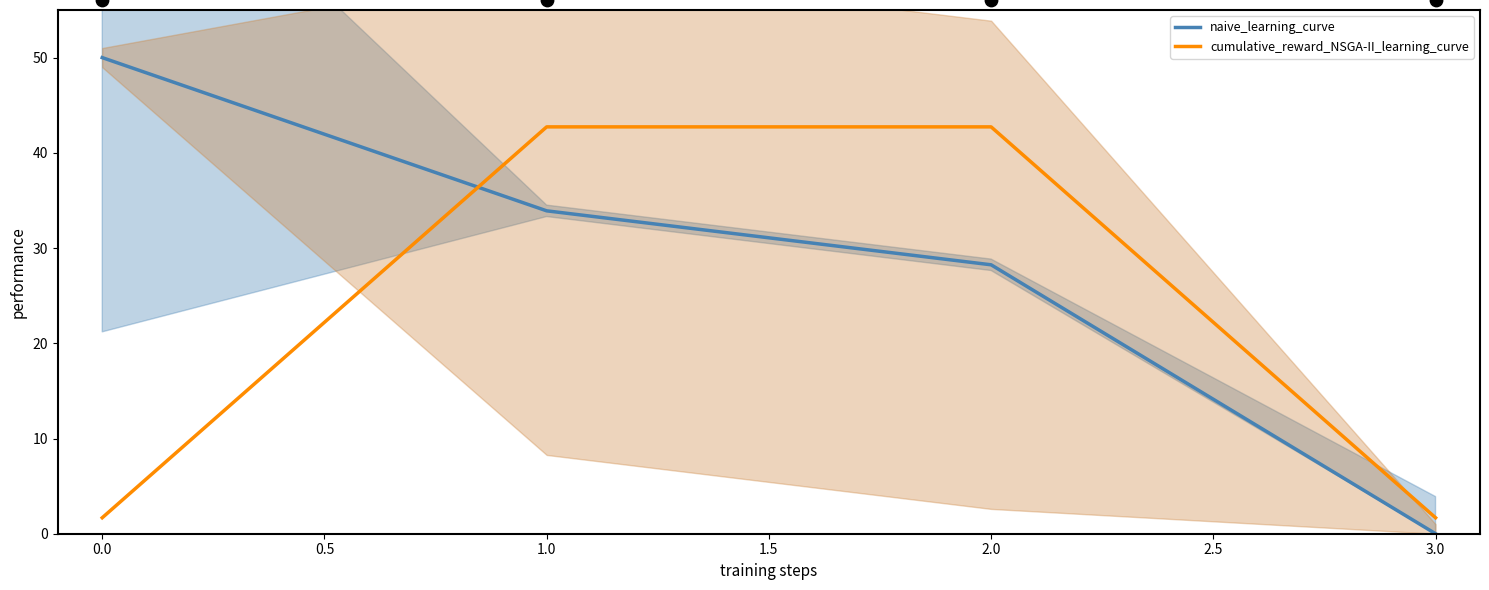

Which series reaches the maximum Y coordinate?

naive_learning_curve